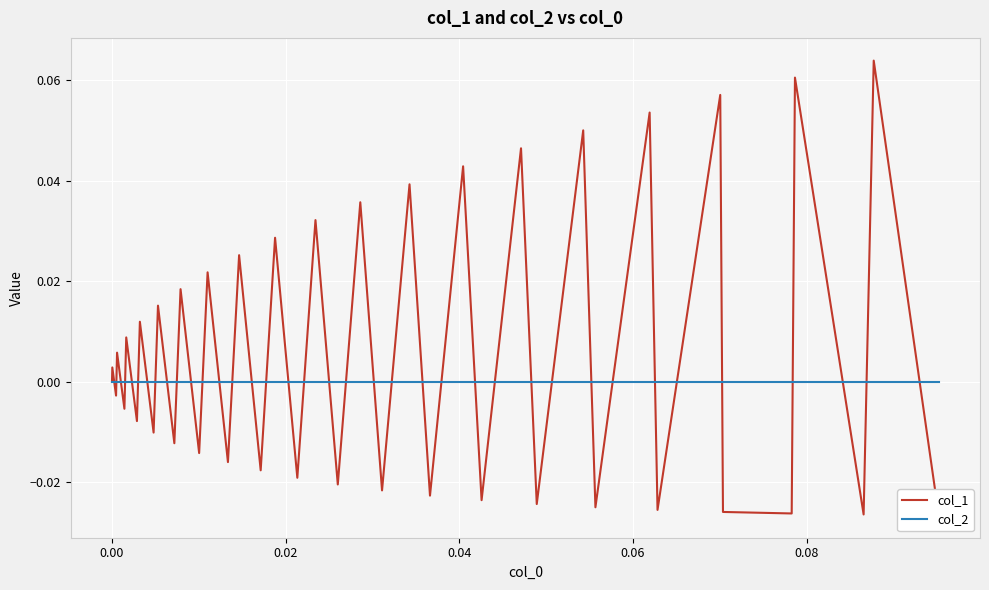

How many lines are shown in the chart?

2